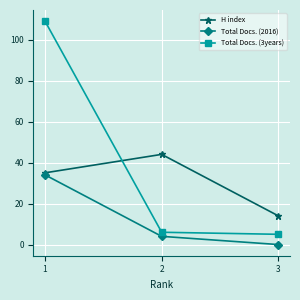

List the series in order of their peak value, highest first.

Total Docs. (3years), H index, Total Docs. (2016)